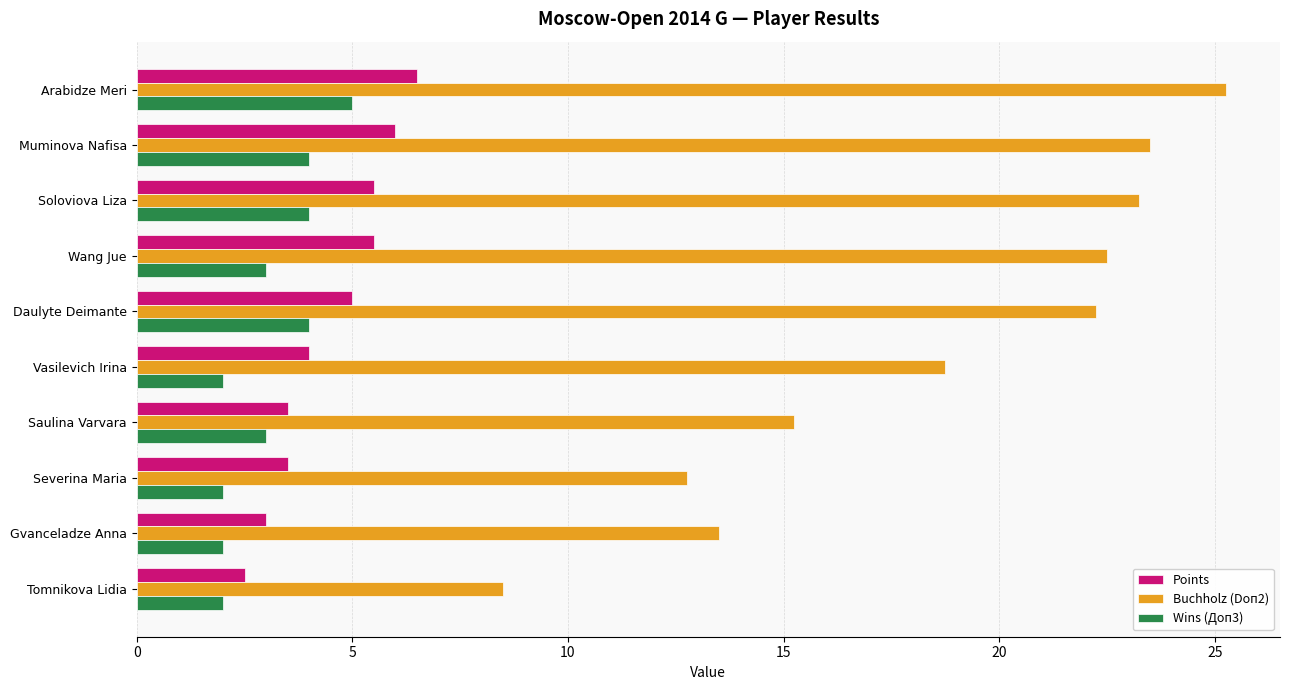

List the series in order of their peak value, lowest first.

Wins (Доп3), Points, Buchholz (Doп2)